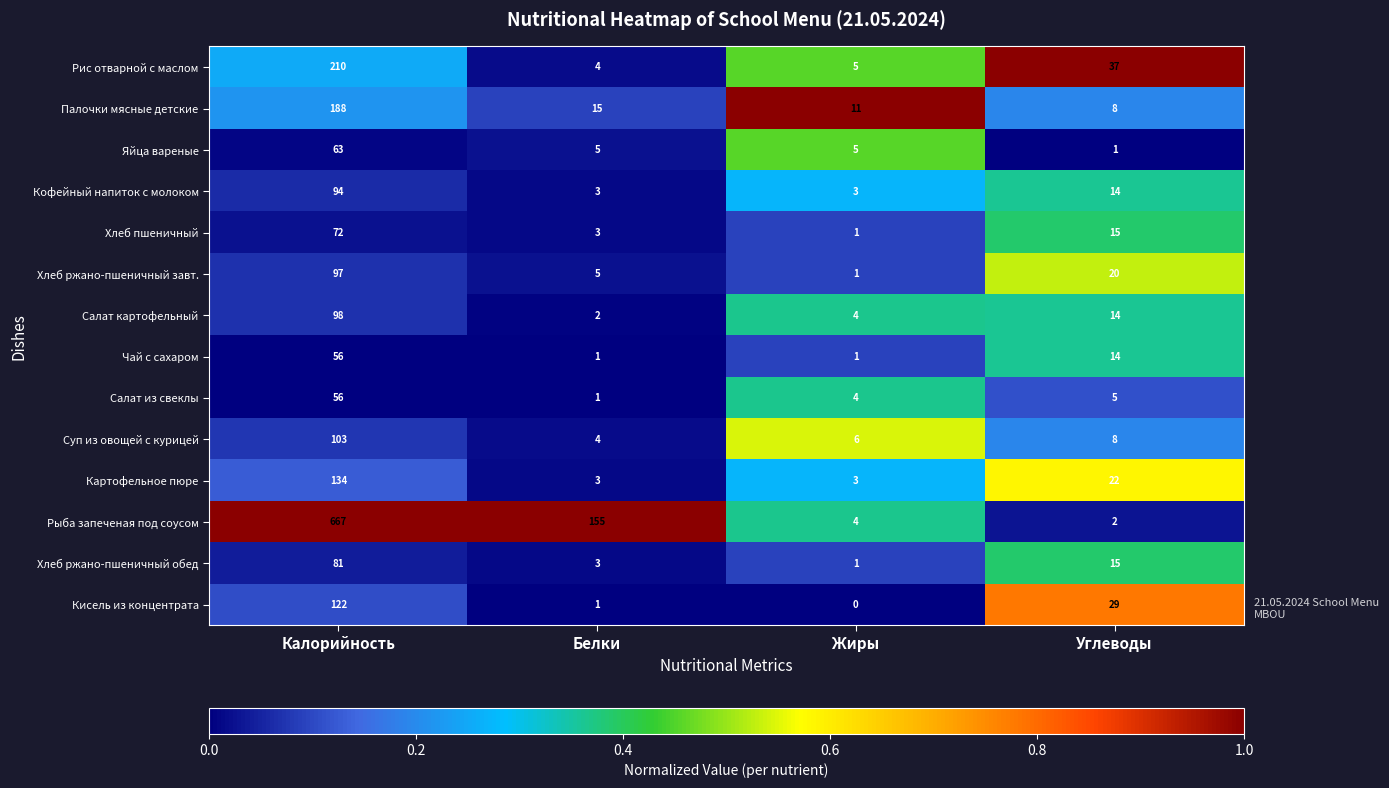

Which series has the largest range (max minus min)?

Рыба запеченая под соусом